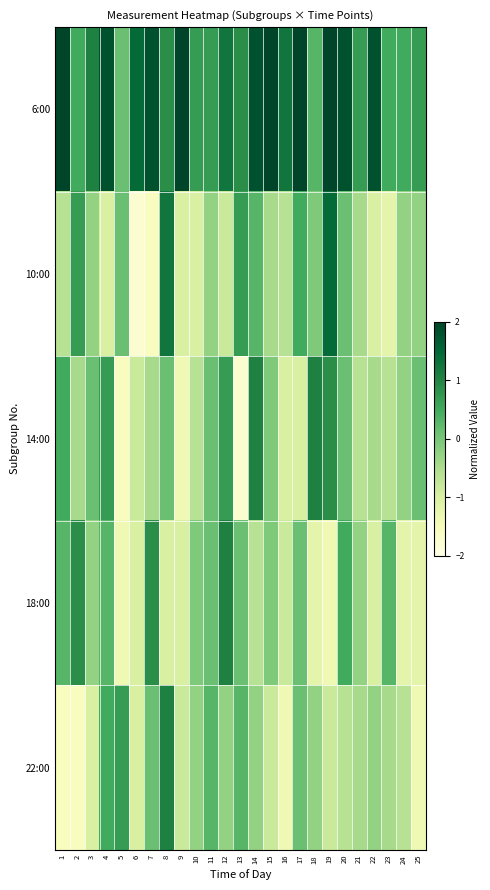

Reading left to right, what are all the values shown in this chart?

6:00: 1=2.0	2=0.5	3=1.1	4=1.8	5=0.1	6=1.4	7=1.8	8=0.9	9=2.7	10=0.7	11=0.7	12=1.2	13=0.9	14=1.8	15=2.4	16=1.2	17=2.0	18=0.3	19=3.1	20=1.8	21=0.7	22=1.8	23=0.5	24=0.5	25=0.7
10:00: 1=-0.6	2=0.7	3=-0.3	4=-1.0	5=0.1	6=-1.8	7=-1.6	8=1.2	9=-1.0	10=-1.0	11=-0.3	12=-0.8	13=0.7	14=0.3	15=-0.5	16=-0.6	17=0.5	18=-0.1	19=1.4	20=0.1	21=-0.5	22=-1.0	23=-1.2	24=-0.3	25=-0.3
14:00: 1=0.5	2=-0.5	3=0.1	4=0.7	5=-1.6	6=-0.8	7=-0.5	8=0.1	9=-1.4	10=-0.6	11=0.1	12=0.7	13=-1.8	14=1.1	15=-0.1	16=-1.0	17=-1.0	18=1.1	19=0.9	20=0.1	21=-0.6	22=-0.5	23=-0.6	24=-0.3	25=0.1
18:00: 1=0.3	2=0.9	3=-0.3	4=0.3	5=-1.4	6=-1.0	7=0.9	8=-1.0	9=-1.0	10=-0.1	11=0.1	12=1.1	13=0.1	14=-0.6	15=-0.1	16=-0.8	17=0.1	18=-1.2	19=-1.4	20=0.5	21=-0.3	22=-1.0	23=0.3	24=-1.2	25=-1.2
22:00: 1=-1.6	2=-1.6	3=-1.0	4=0.5	5=0.7	6=-1.0	7=0.1	8=1.1	9=-0.8	10=-0.3	11=0.3	12=-0.3	13=0.3	14=-0.3	15=-0.8	16=-1.4	17=0.1	18=-0.3	19=-0.8	20=-0.6	21=-0.5	22=-0.3	23=-0.5	24=-0.6	25=-1.4